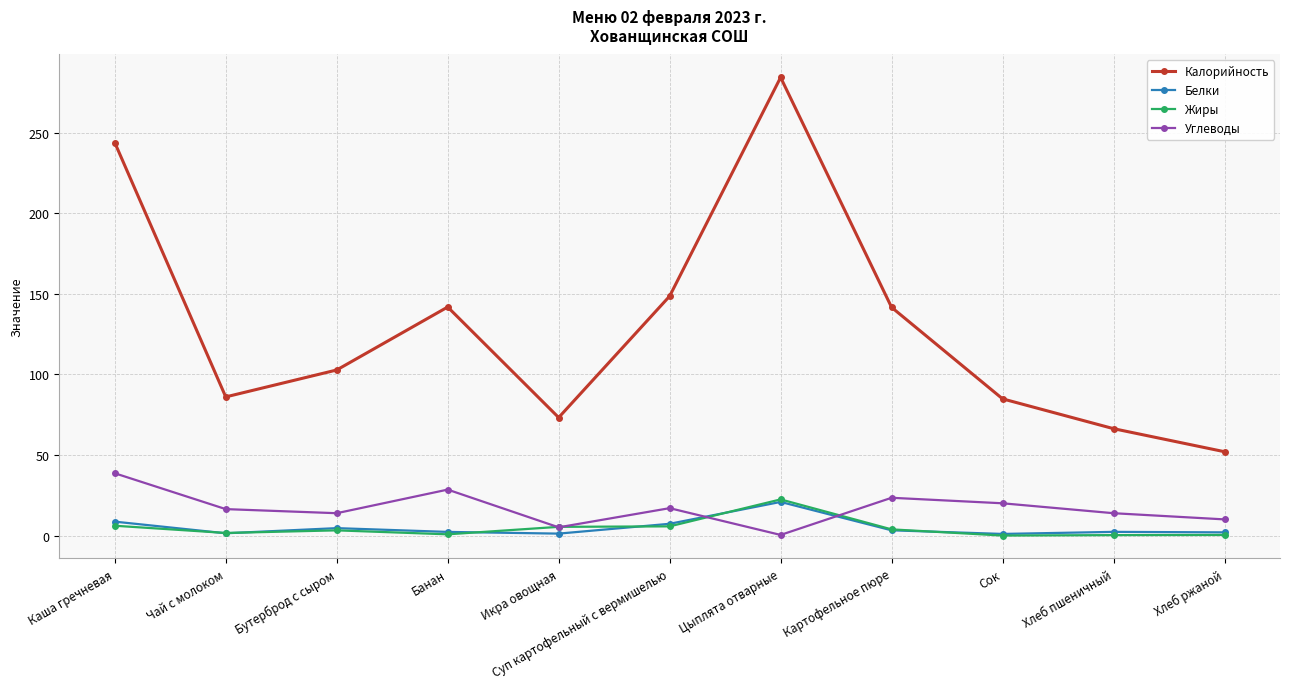

What is the label of the 9th point from the right?

Бутерброд с сыром